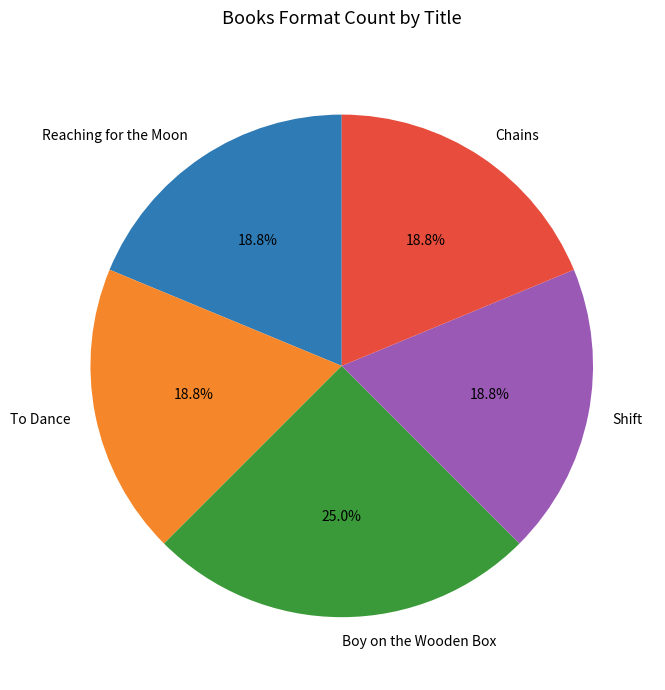

To the nearest percent, what is the combined percentage of Reaching for the Moon and Boy on the Wooden Box?

44%